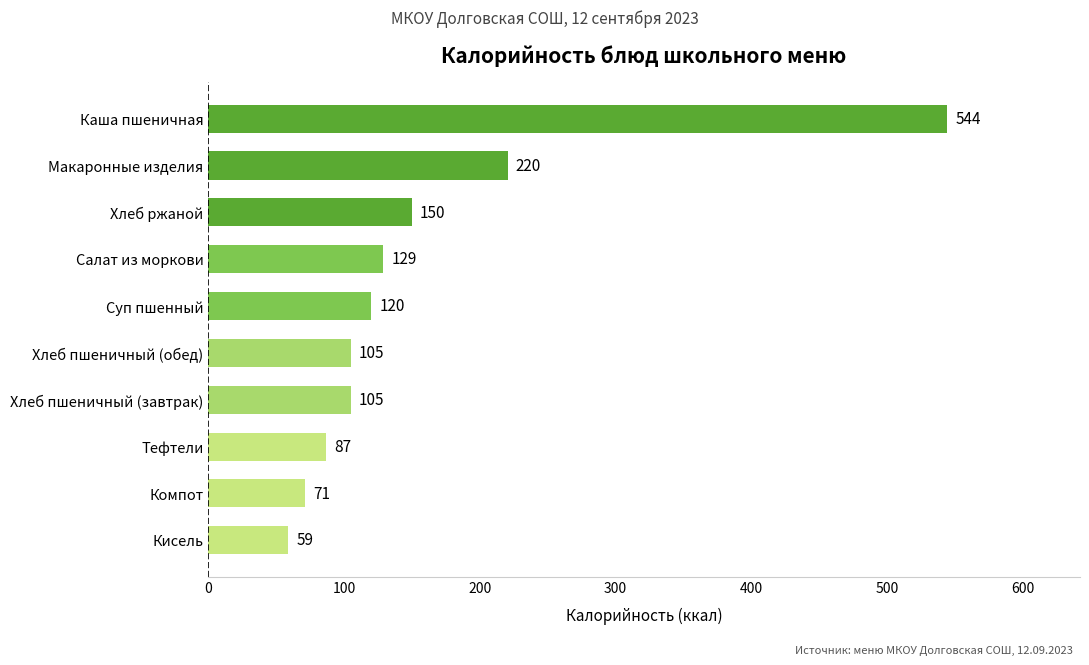

What is the greatest value displayed?

544.0